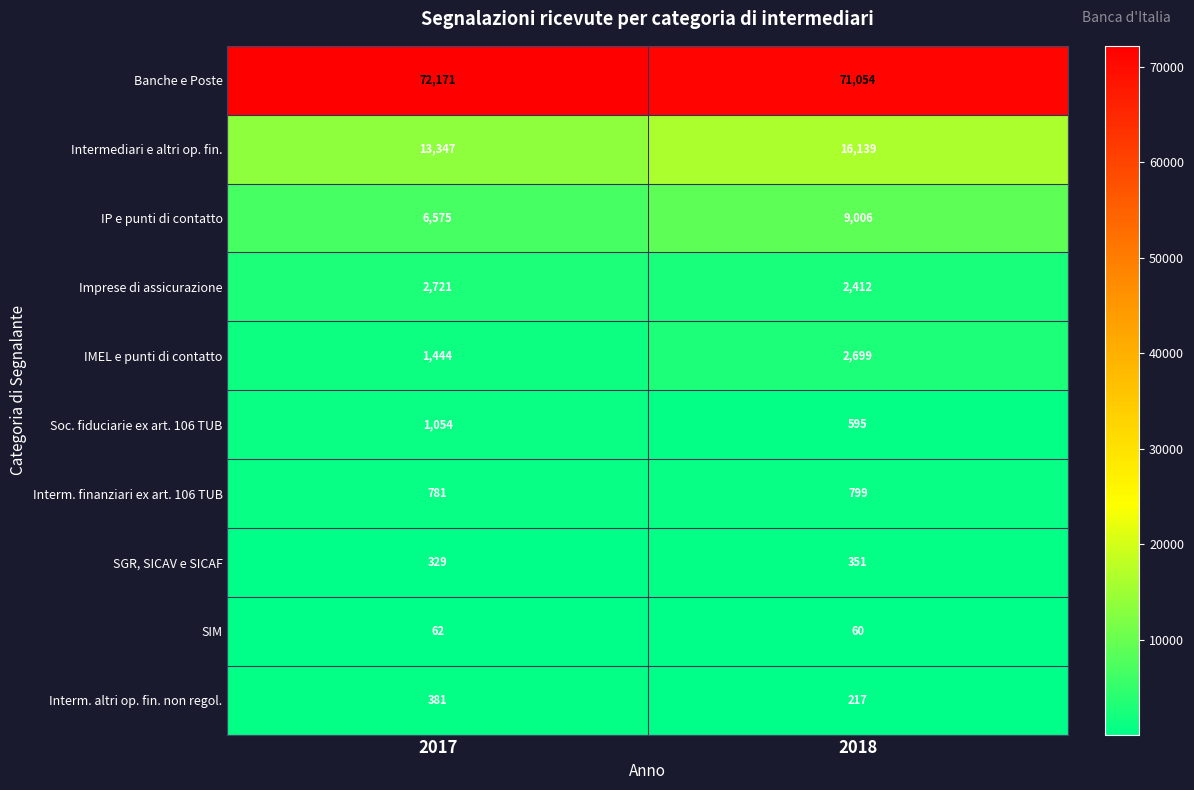

Which series has the largest total across all categories?

Banche e Poste